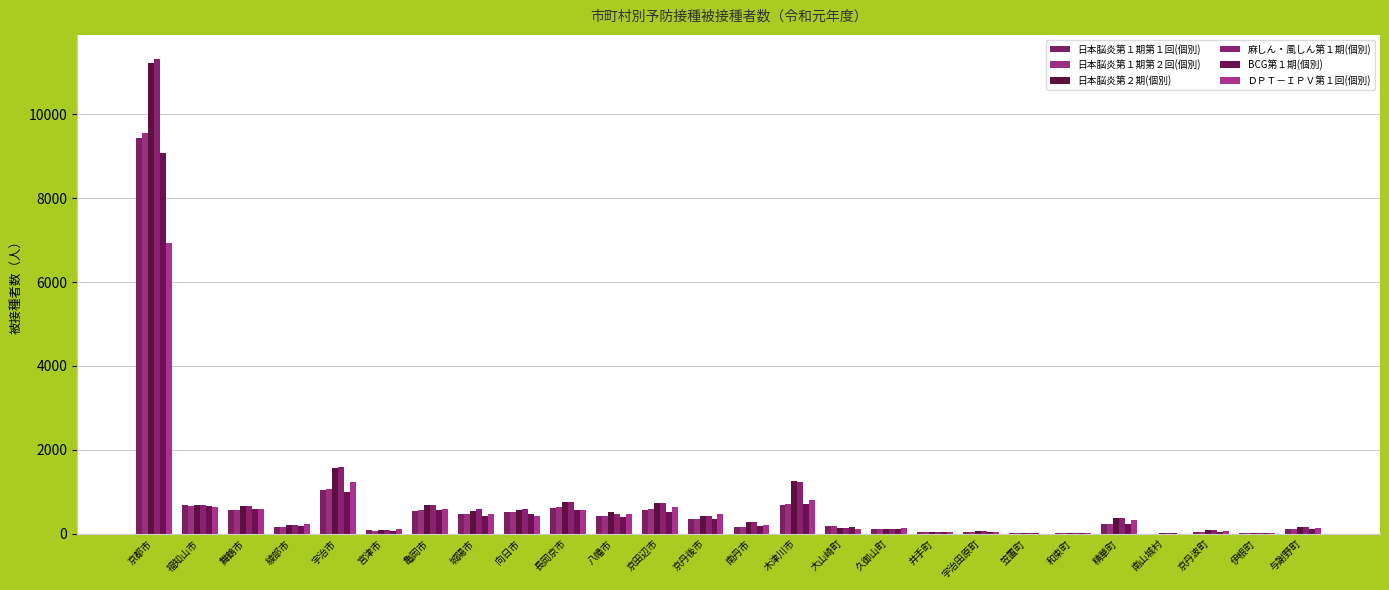

List the series in order of their peak value, lowest first.

ＤＰＴ－ＩＰＶ第１回(個別), BCG第１期(個別), 日本脳炎第１期第１回(個別), 日本脳炎第１期第２回(個別), 日本脳炎第２期(個別), 麻しん・風しん第１期(個別)